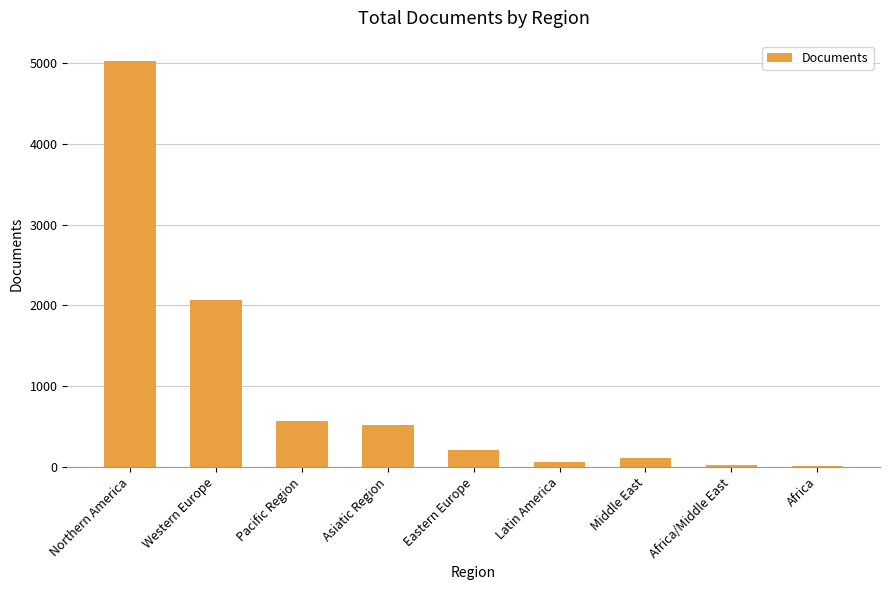

What is the sum of the values at Pacific Region and Western Europe?

2634